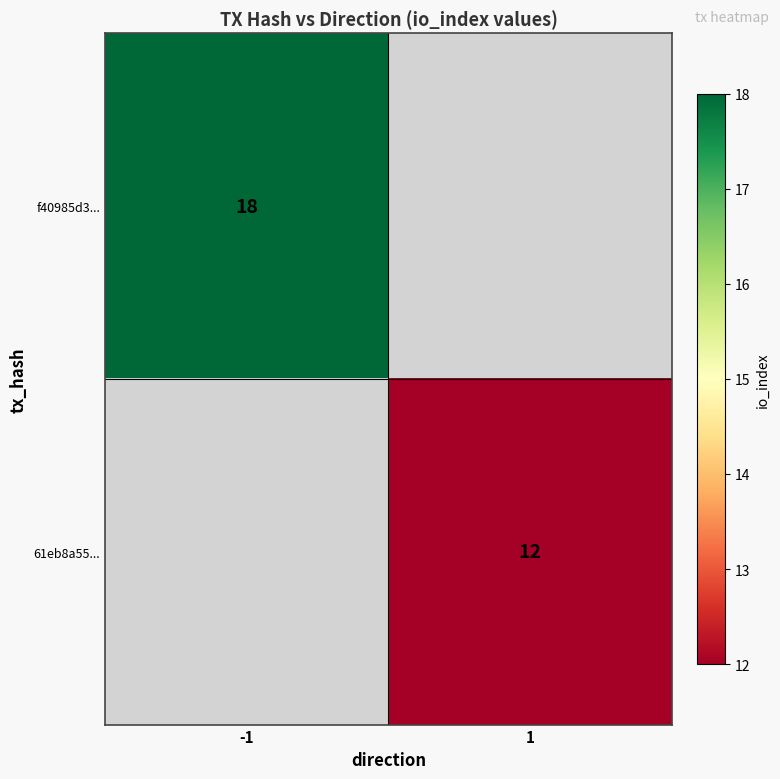

Which category has the highest value across all series?

-1